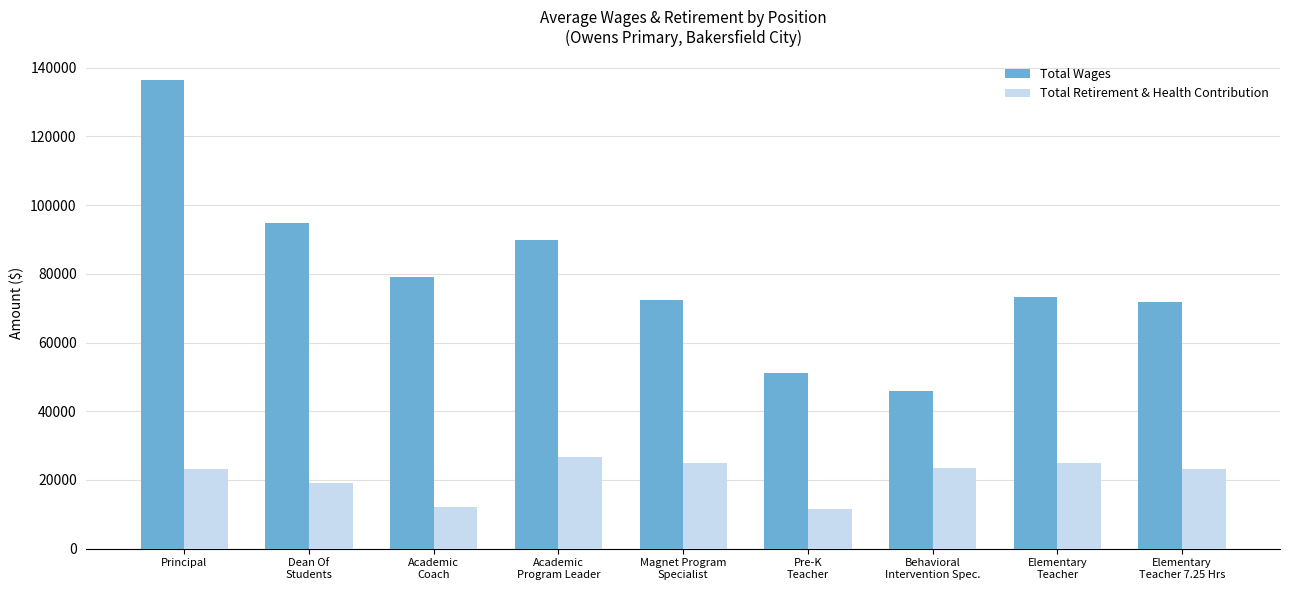

What is the label of the 6th bar from the left?

Pre-K
Teacher